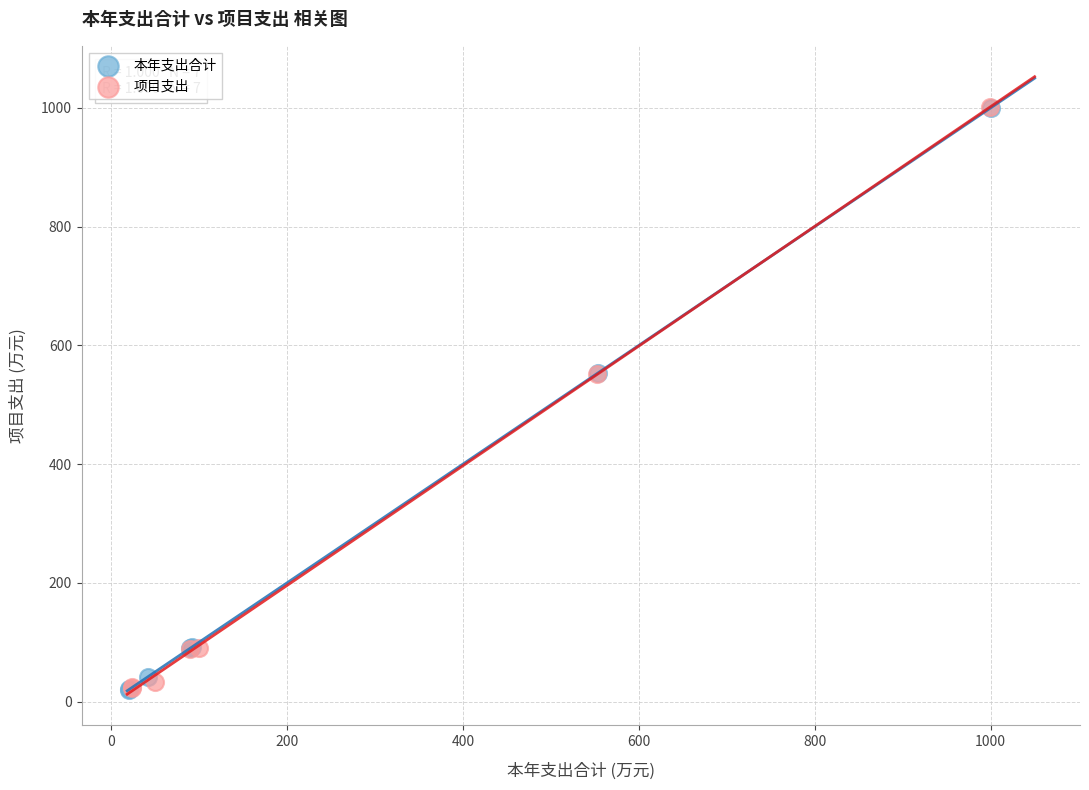

What are all the series names shown in the legend?

本年支出合计, 项目支出